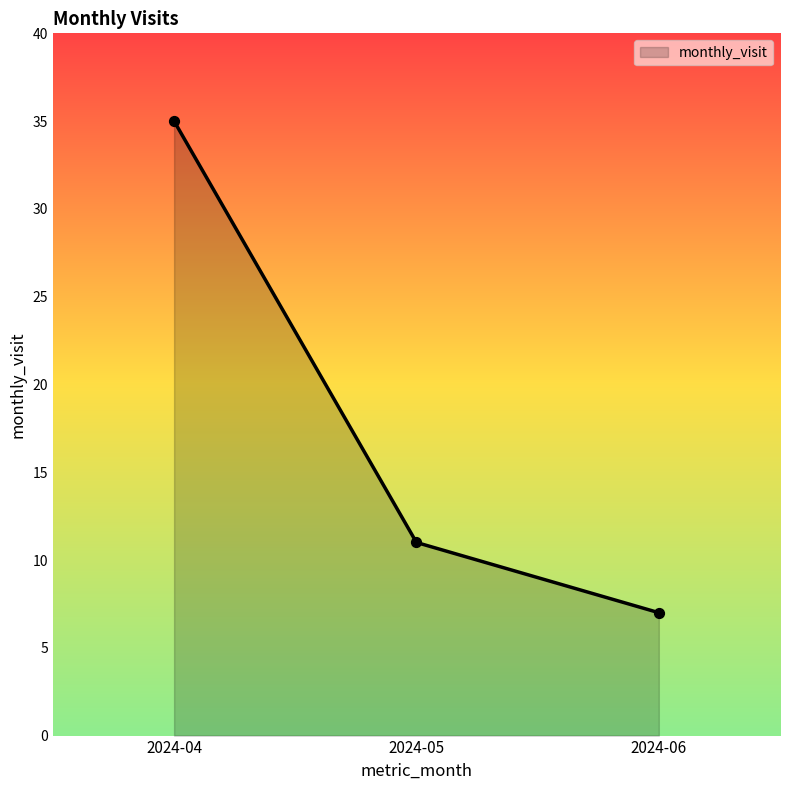

What is the change in value from 2024-04 to 2024-06?

-28